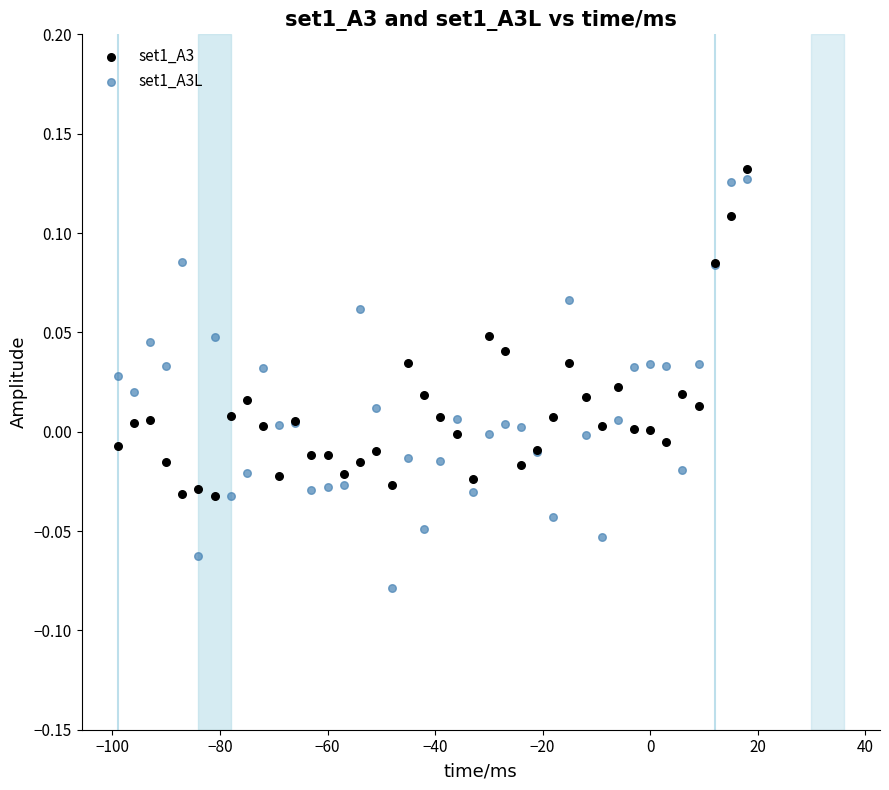

What are all the series names shown in the legend?

set1_A3, set1_A3L